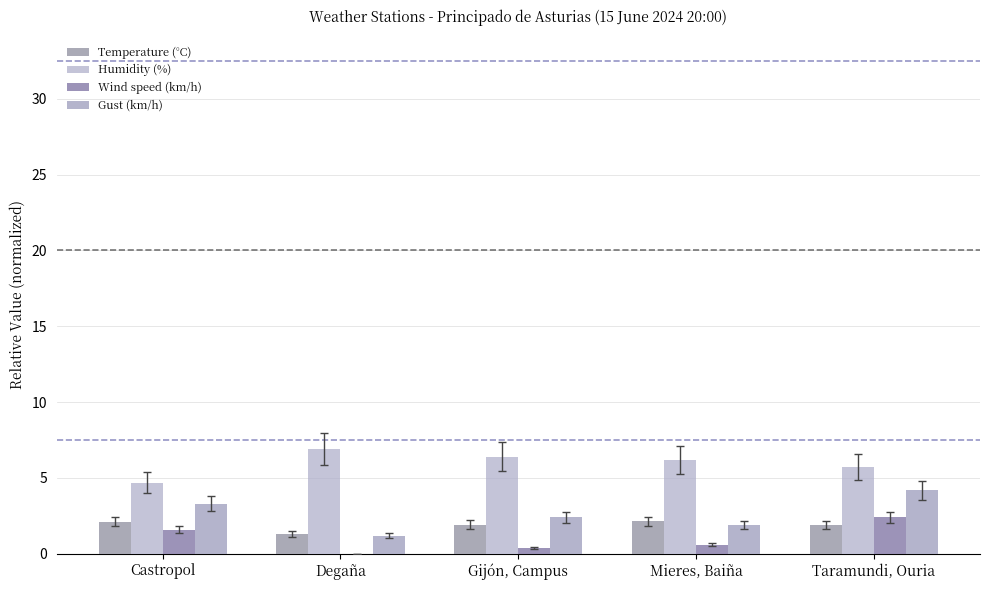

How many series are shown in this chart?

4